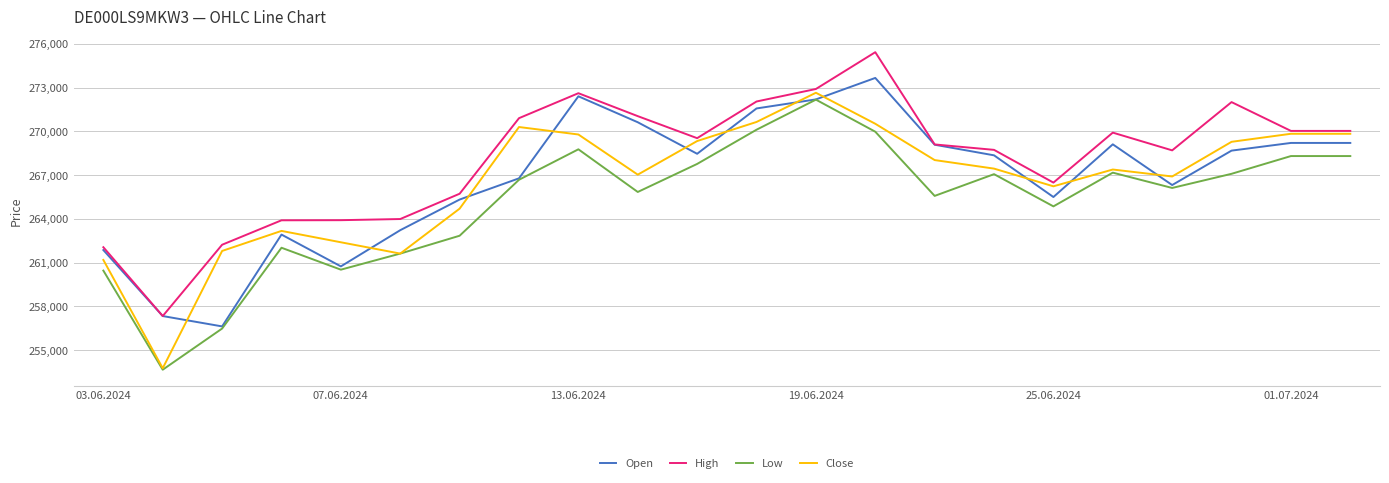

What is the minimum value for Open?

256620